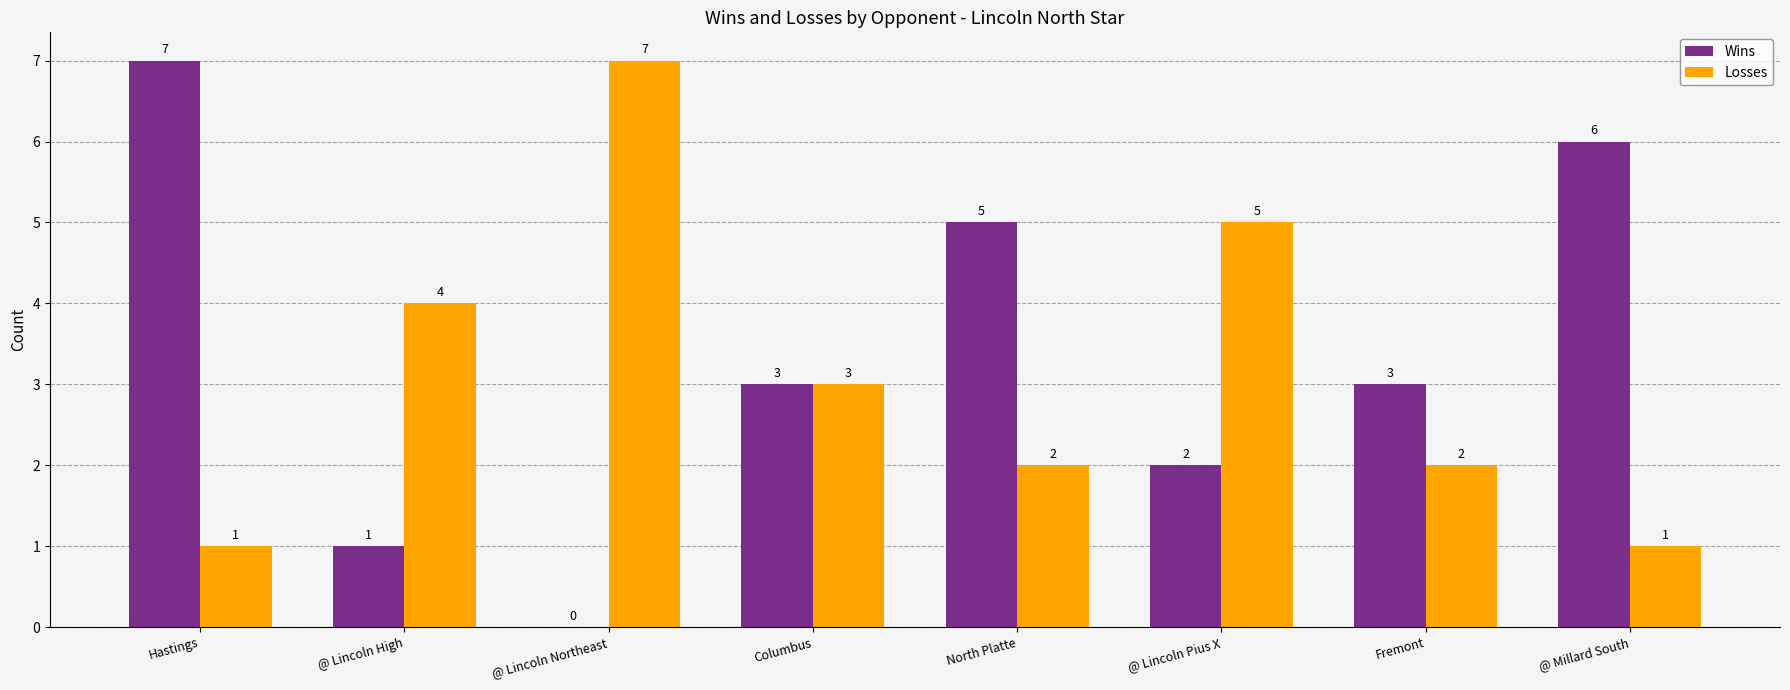

How many categories are shown in the chart?

8